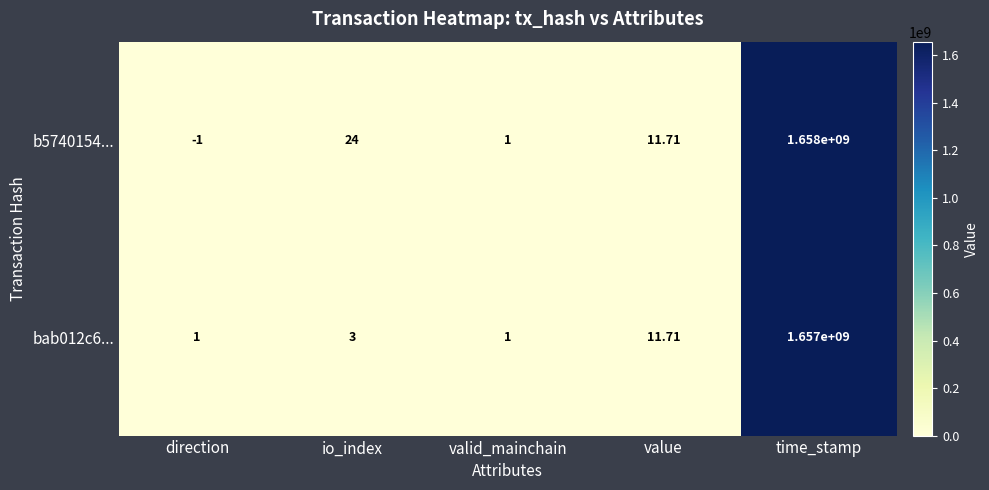

Where does the b5740154... series first go above 11?

io_index